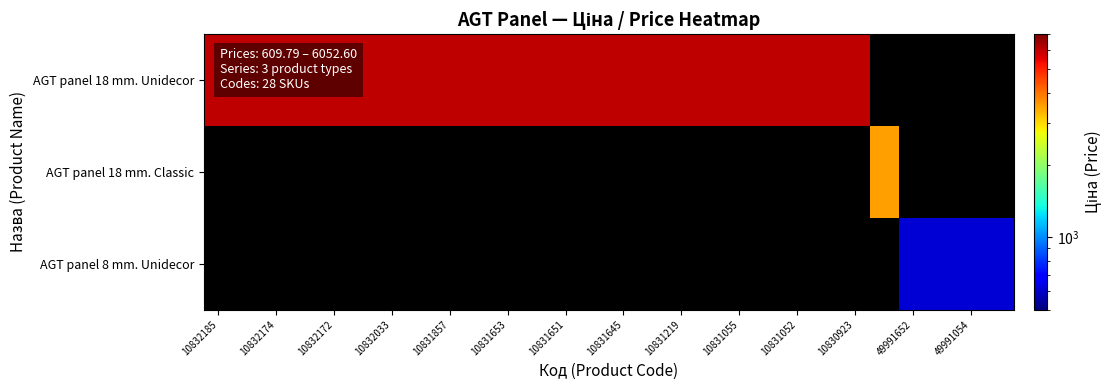

At 10830923, list the series in order from largest to smallest.

AGT panel 18 mm. Unidecor, AGT panel 18 mm. Classic, AGT panel 8 mm. Unidecor